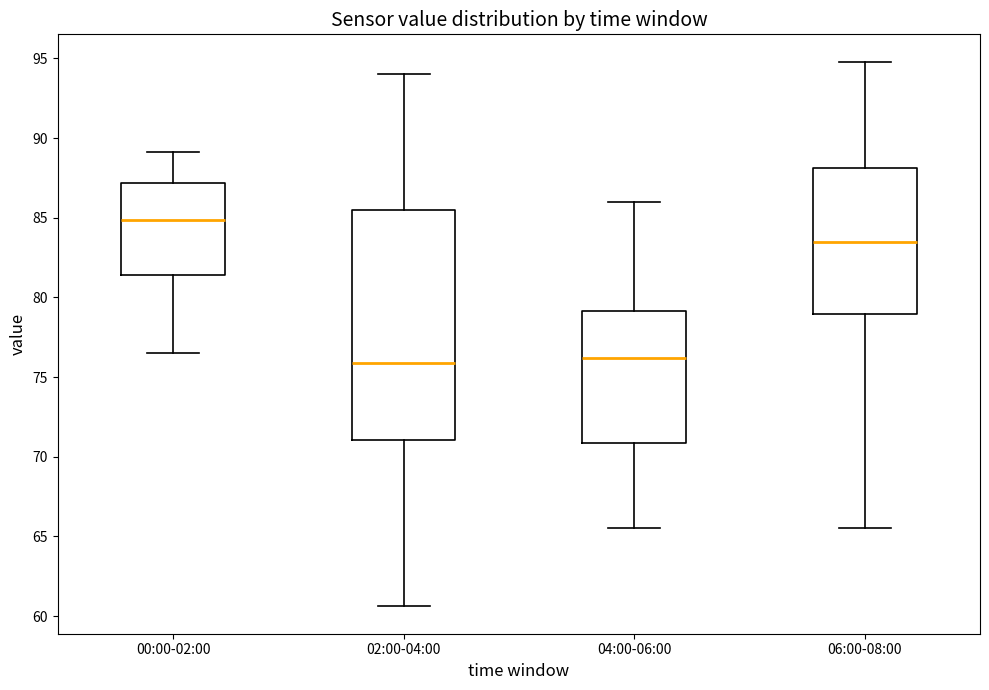

Reading left to right, read every box against the y-axis: the position of its median line, the range the box covers, and the ends of its whiskers. The values are not printed on the chart, so give them approximately, as read against the axis.

00:00-02:00: median 85.0, box 81.5 to 87.0, whiskers 76.5 to 89.0
02:00-04:00: median 76.0, box 71.0 to 85.5, whiskers 60.5 to 94.0
04:00-06:00: median 76.0, box 71.0 to 79.0, whiskers 65.5 to 86.0
06:00-08:00: median 83.5, box 79.0 to 88.0, whiskers 65.5 to 95.0